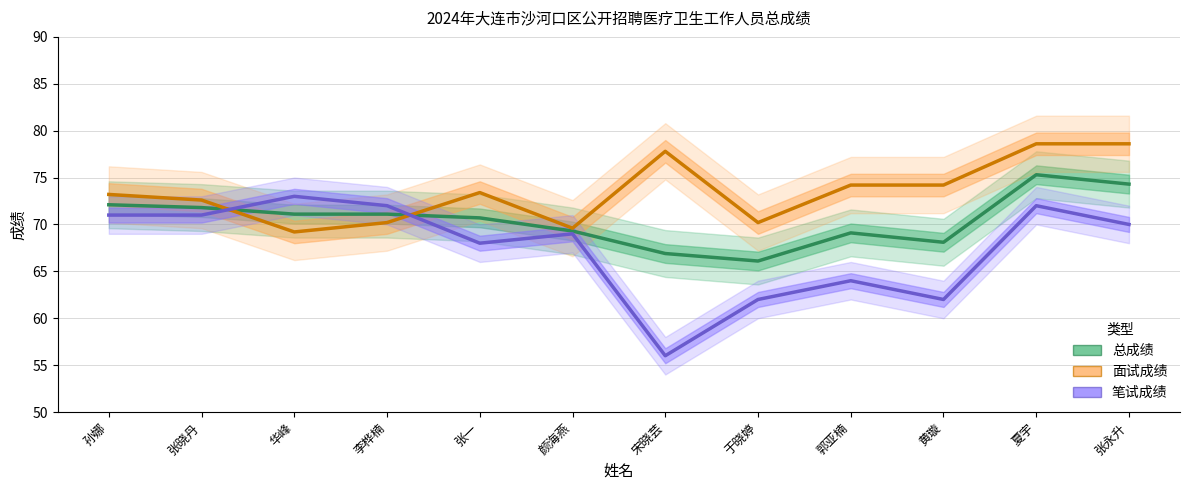

The value of 面试成绩 at 夏宇 is 78.6. True or false?

True